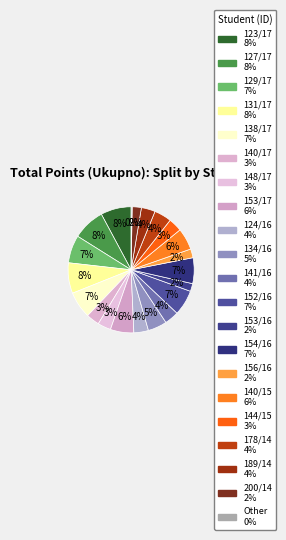

Is there a majority slice in this chart?

No